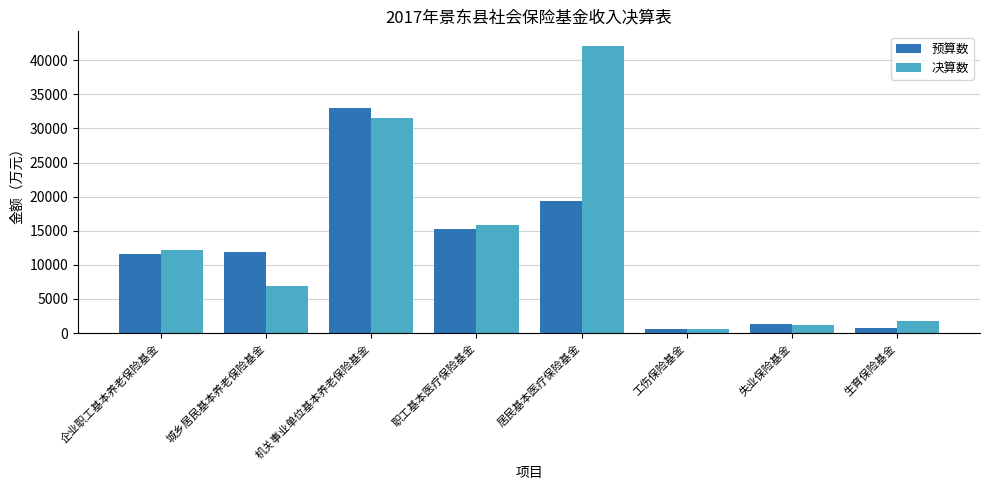

Read the 决算数 value at 居民基本医疗保险基金.

42116